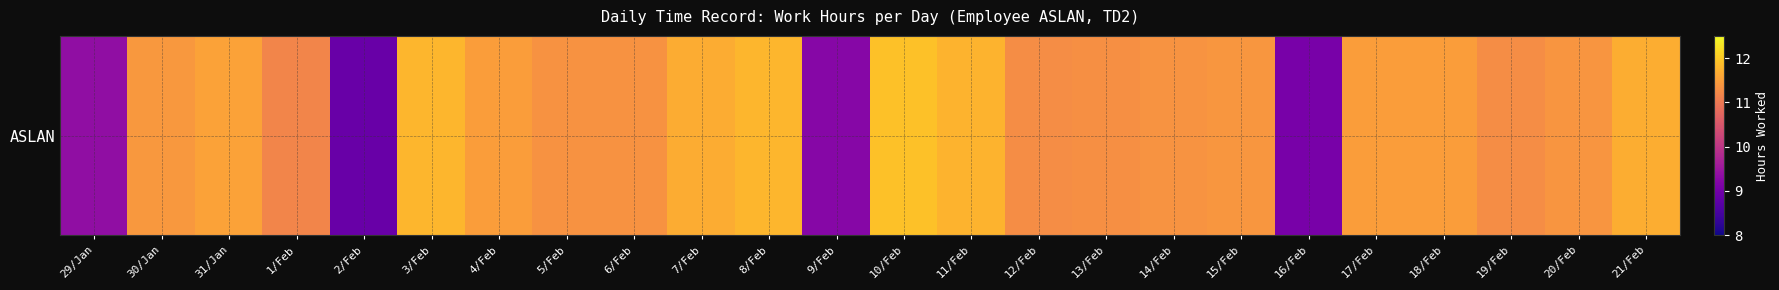

Which label corresponds to the largest value in the chart?

10/Feb